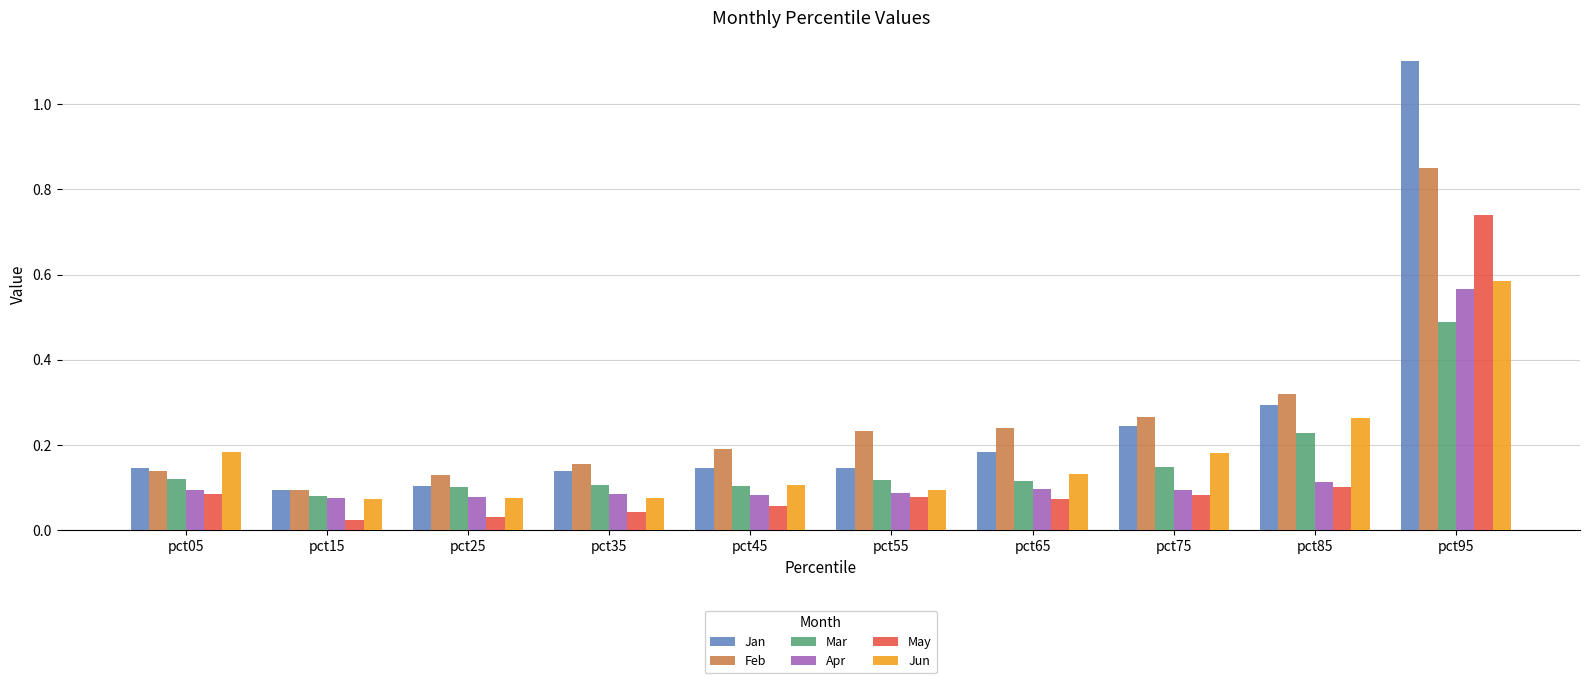

What is the sum of all Apr values?

1.4